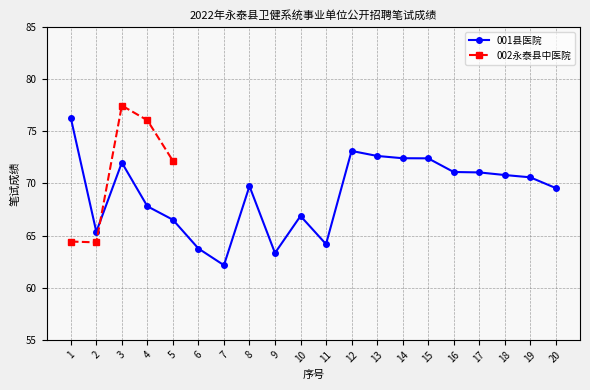

Which series has the largest range (max minus min)?

001县医院